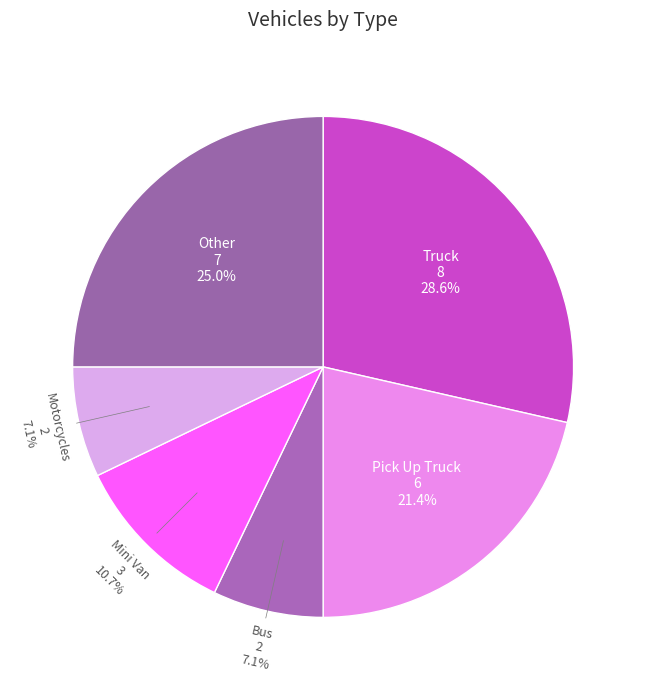

Is it true that Other is 30% of the pie?

False